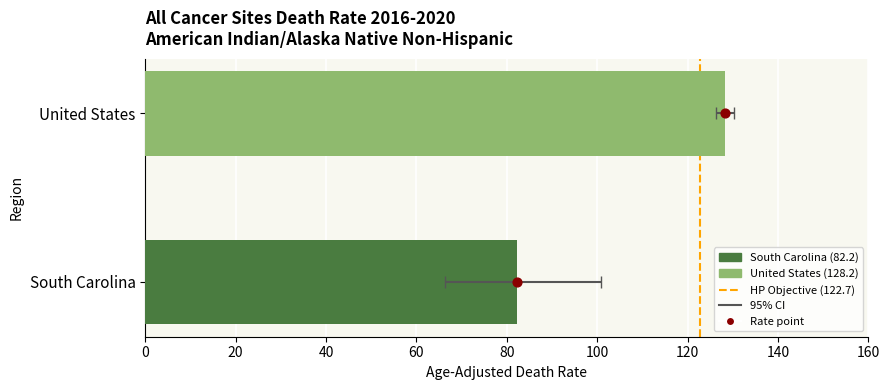

At how many categories does at least one series exceed 96?

1